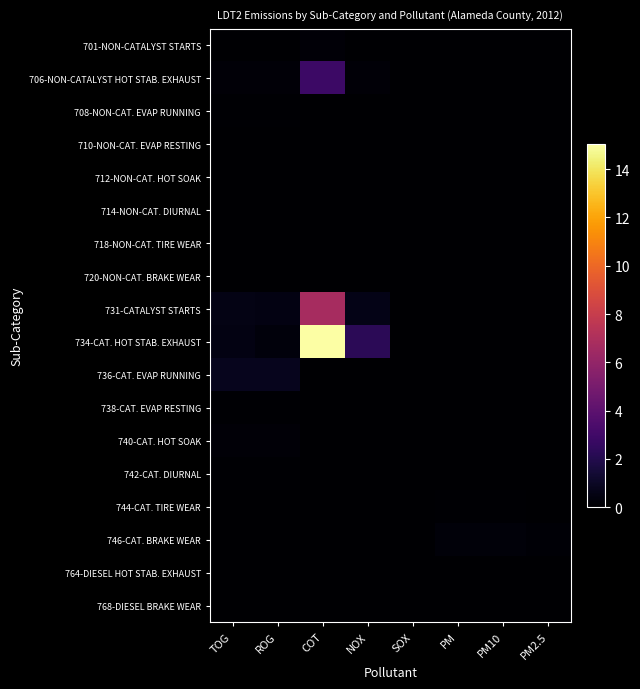

What is the total value across all series at ROG?

2.2